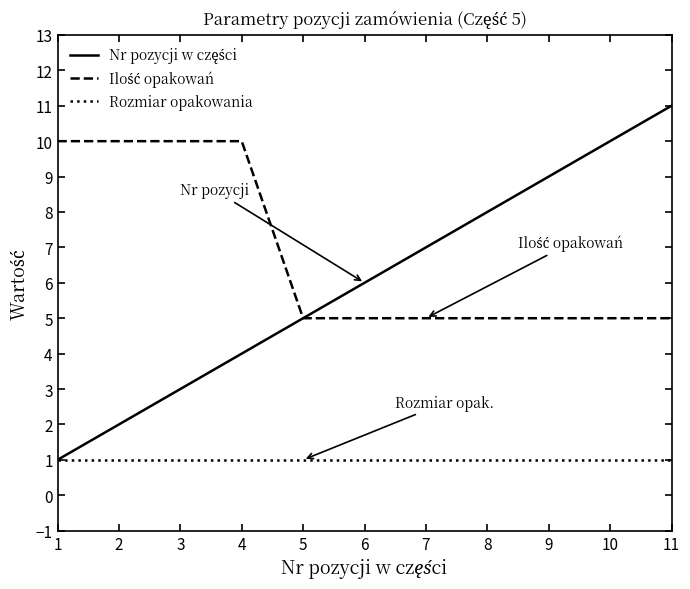

True or false: Rozmiar opakowania has a value of 1 at 10.

True